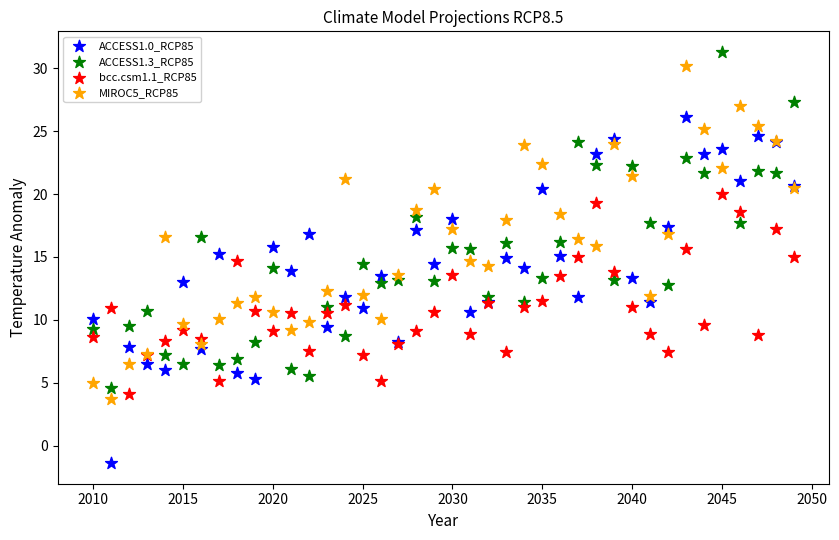

Which series reaches the minimum Y coordinate?

ACCESS1.0_RCP85